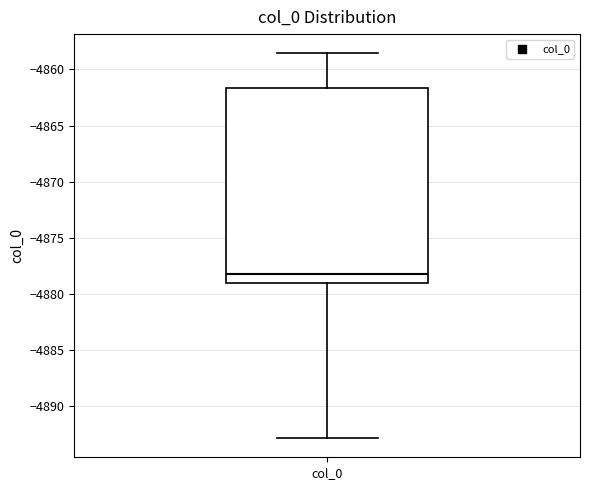

Where is the upper edge of the box for col_0 on the y-axis? The values are not printed on the chart, so give them approximately, as read against the axis.

-4861.5